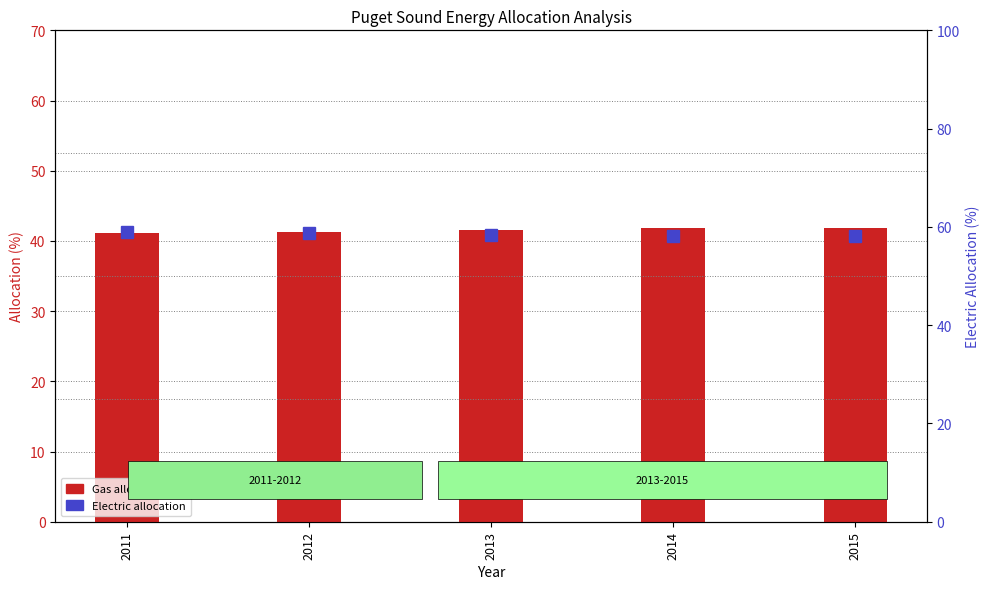

What is the highest value of the Electric series?

58.9